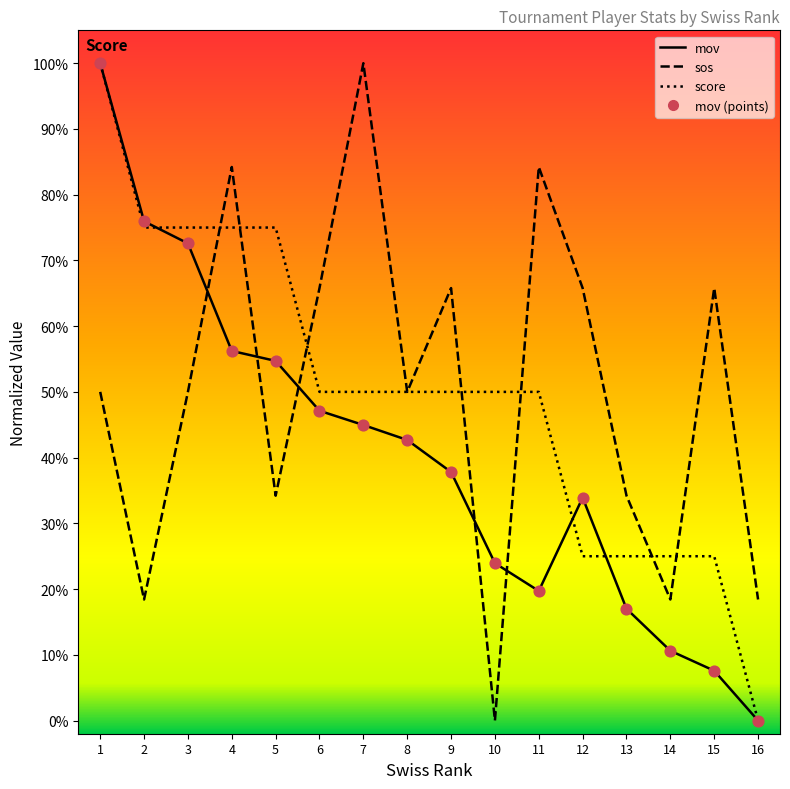

Does the chart have visible grid lines?

No